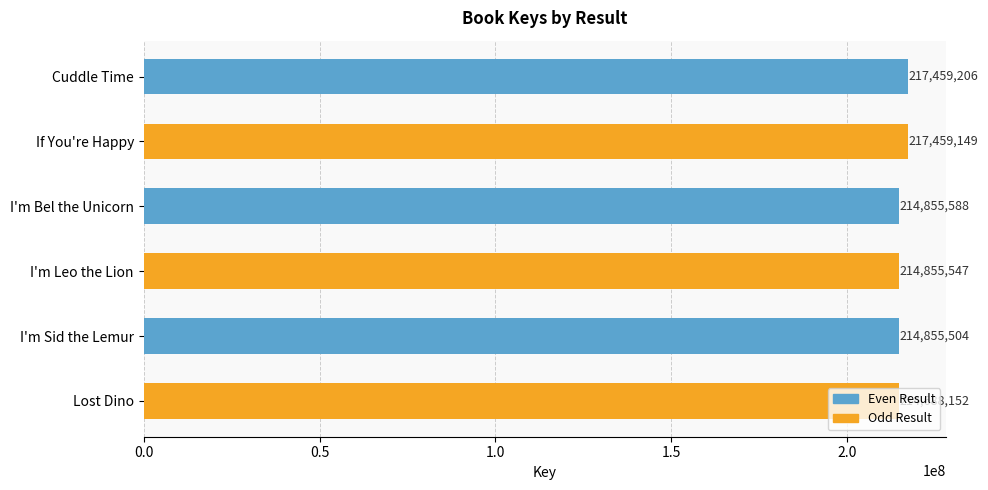

Count the number of data series in this chart.

1